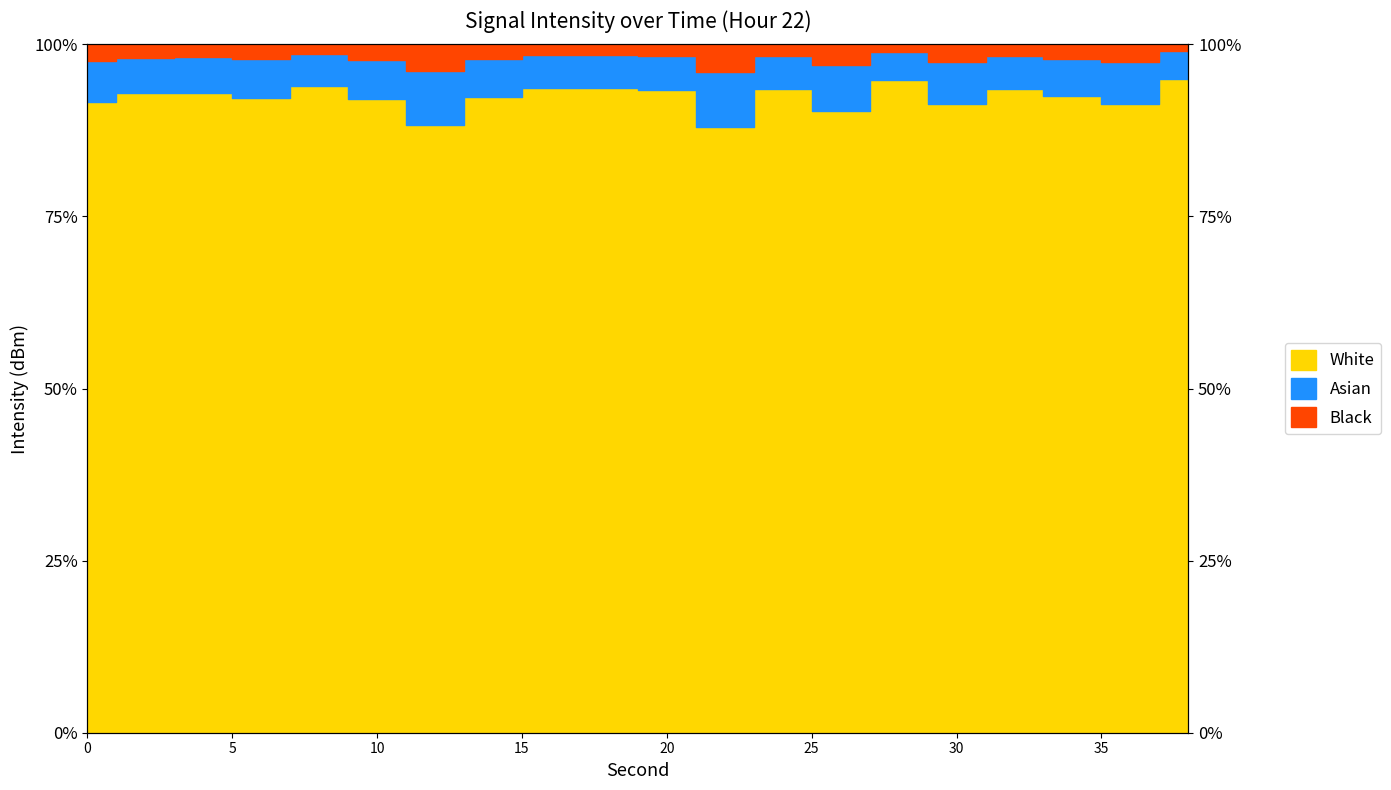

Which has a higher value, 32 or 10?

32